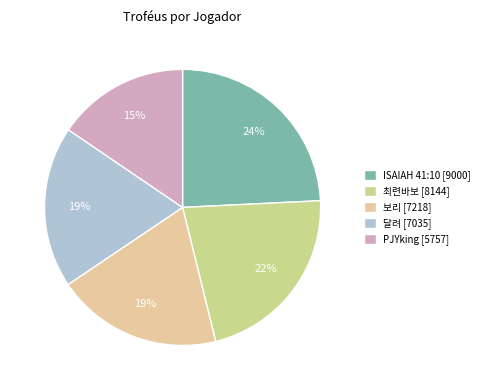

Is it true that PJYking is 1% of the pie?

False